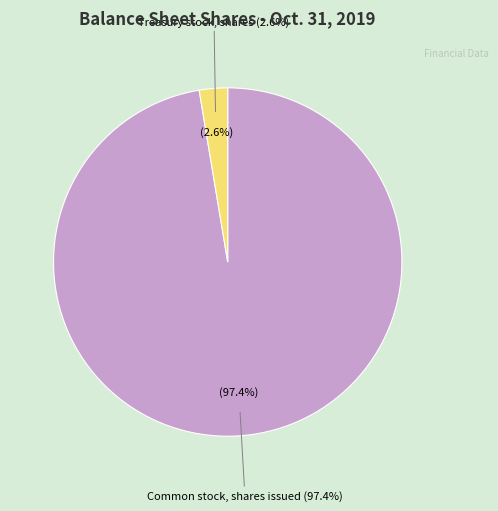

What is the change in value from Common stock, shares issued to Treasury stock, shares?

-8136904